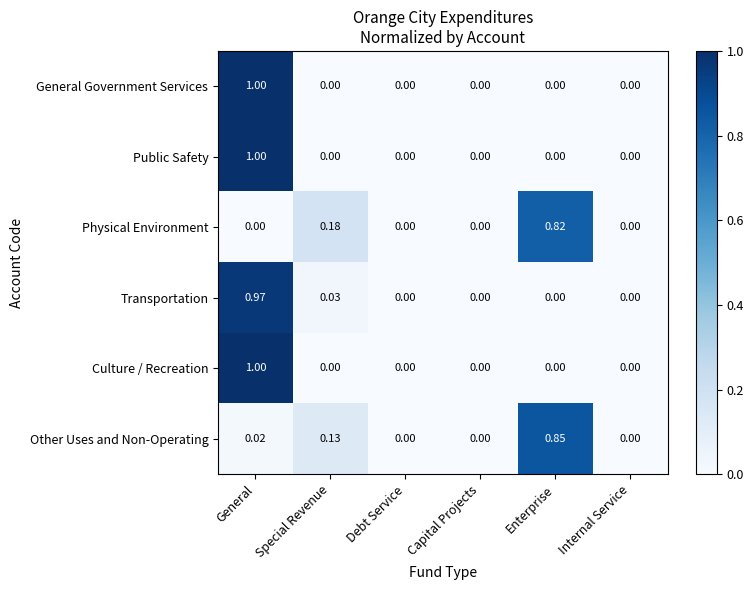

Is the value of Transportation at Special Revenue greater than the value of General Government Services at Internal Service?

Yes